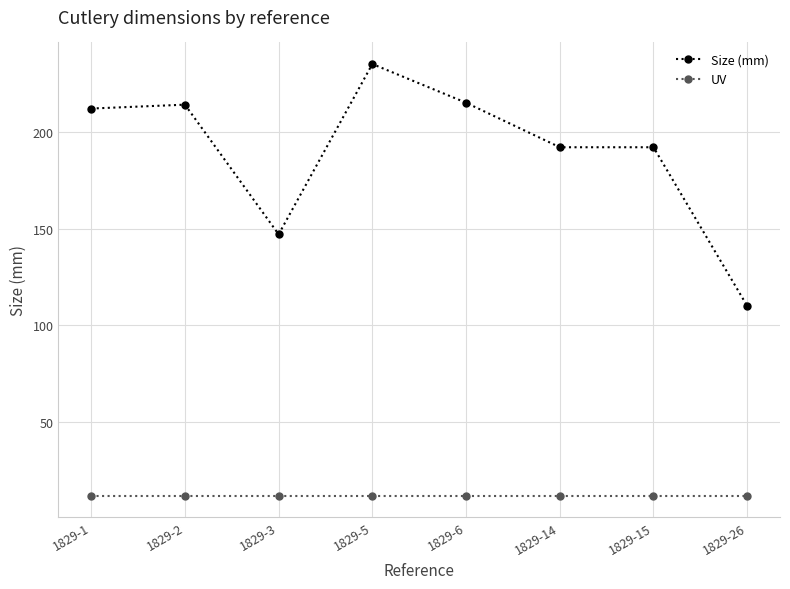

True or false: Size (mm) has more than 1 interior local peaks.

True